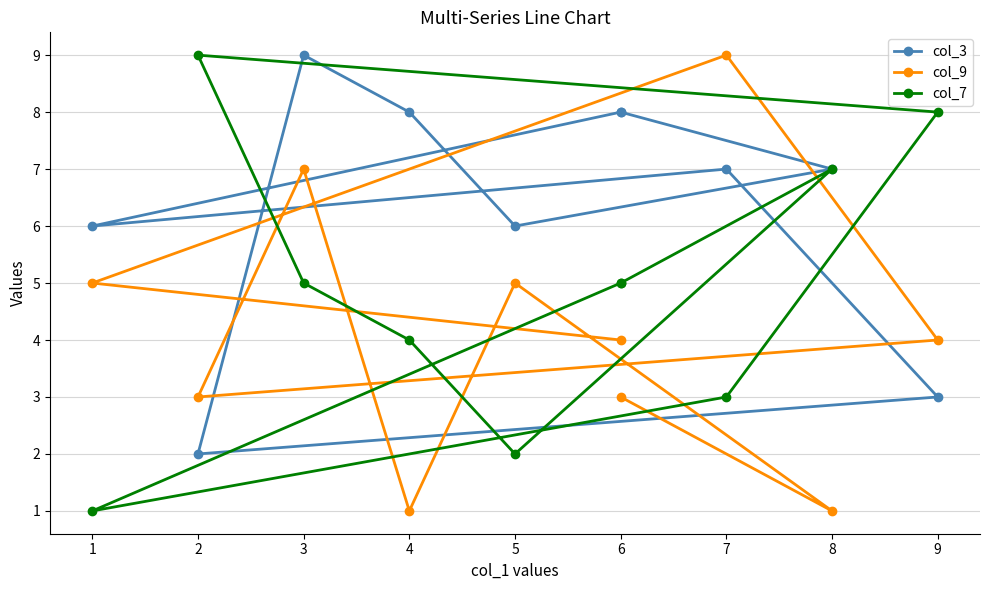

Count the col_9 values in the range 3 to 5.

6